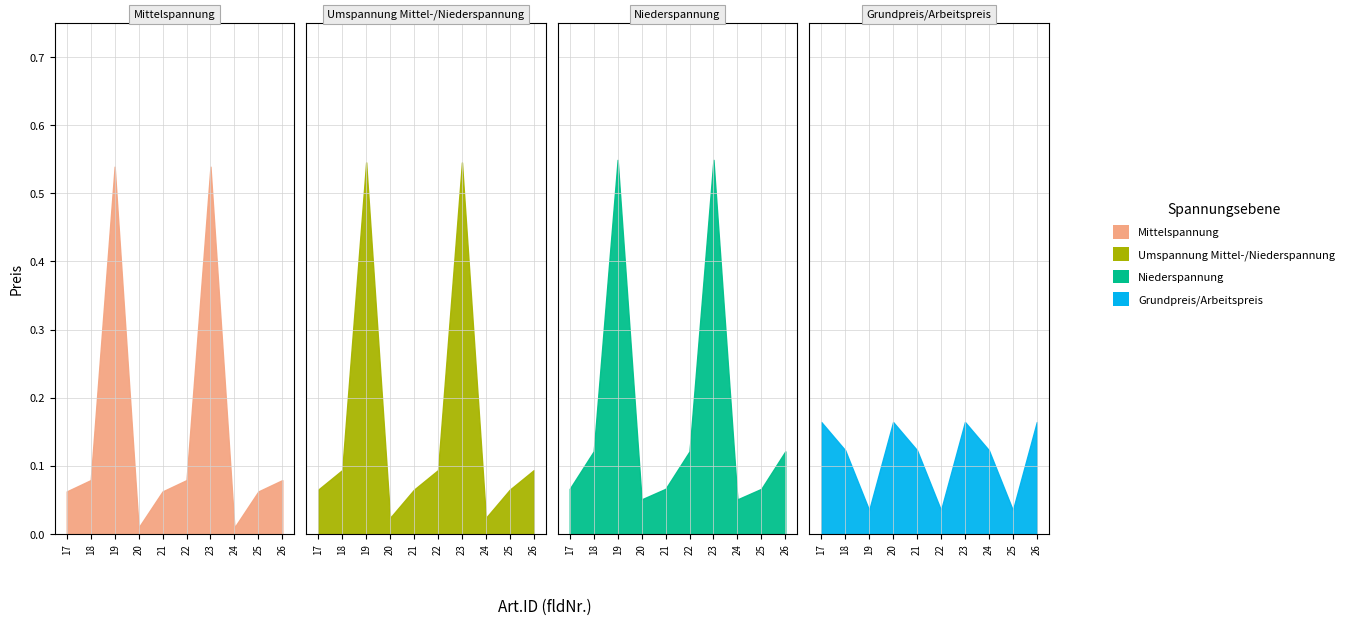

What is the sum of all Niederspannung values?

1.8